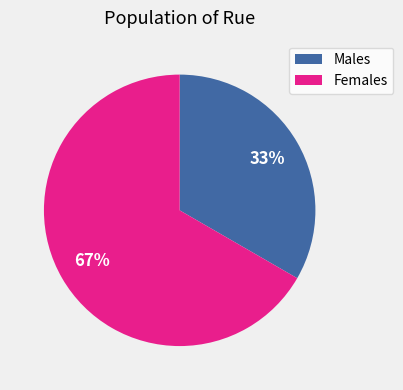

Approximately how many times larger is the value at Females compared to Males?

2.0